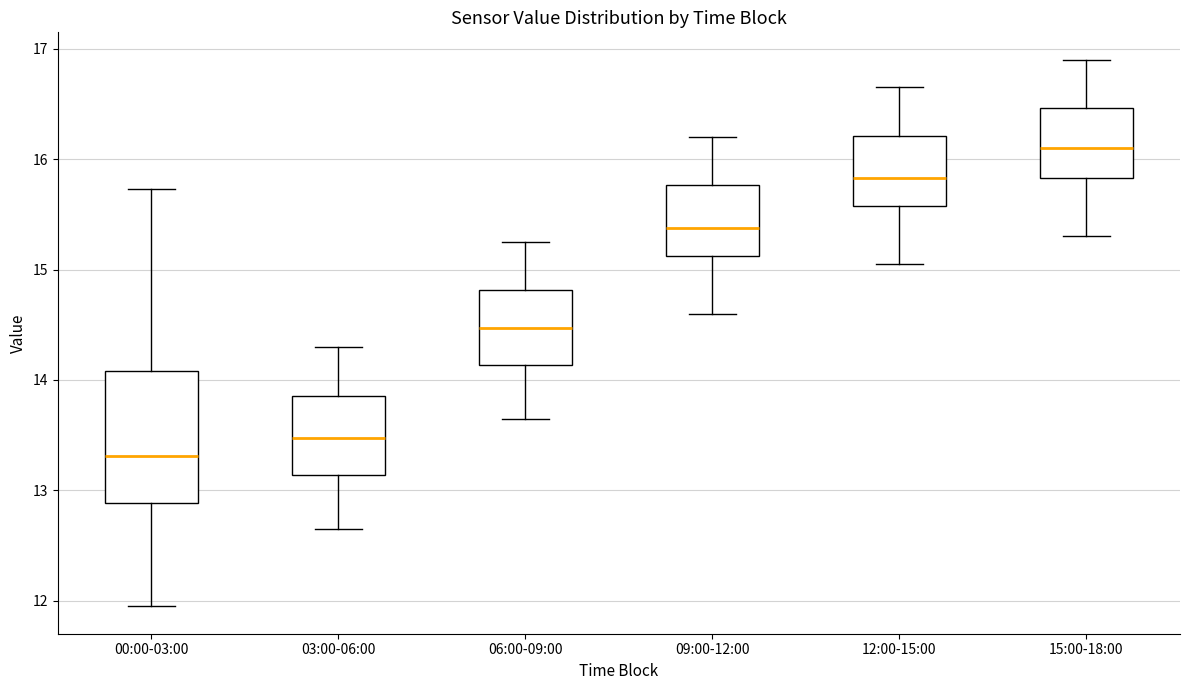

Comparing the boxes themselves (not the whiskers), which one is the tallest?

00:00-03:00